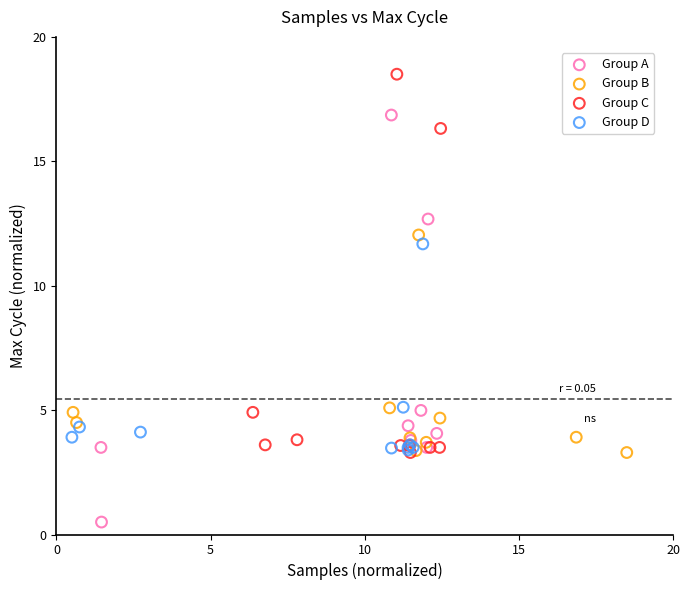

Which series reaches the maximum Y coordinate?

Group C